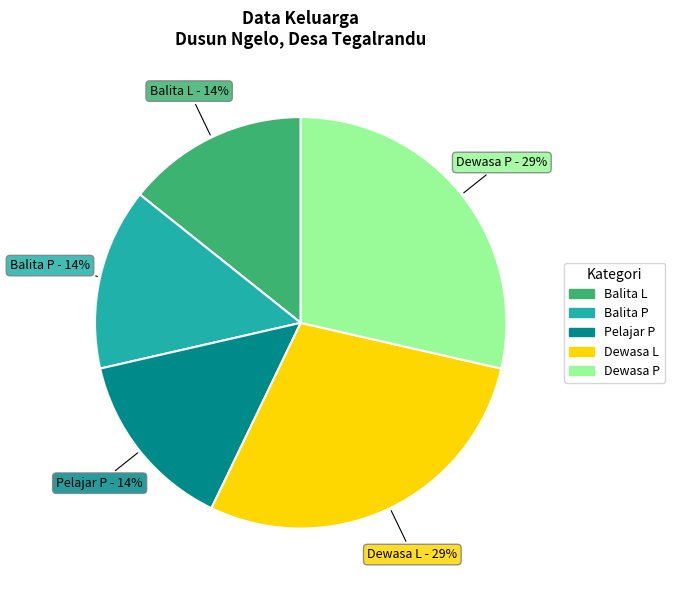

Does any single category account for the majority?

No